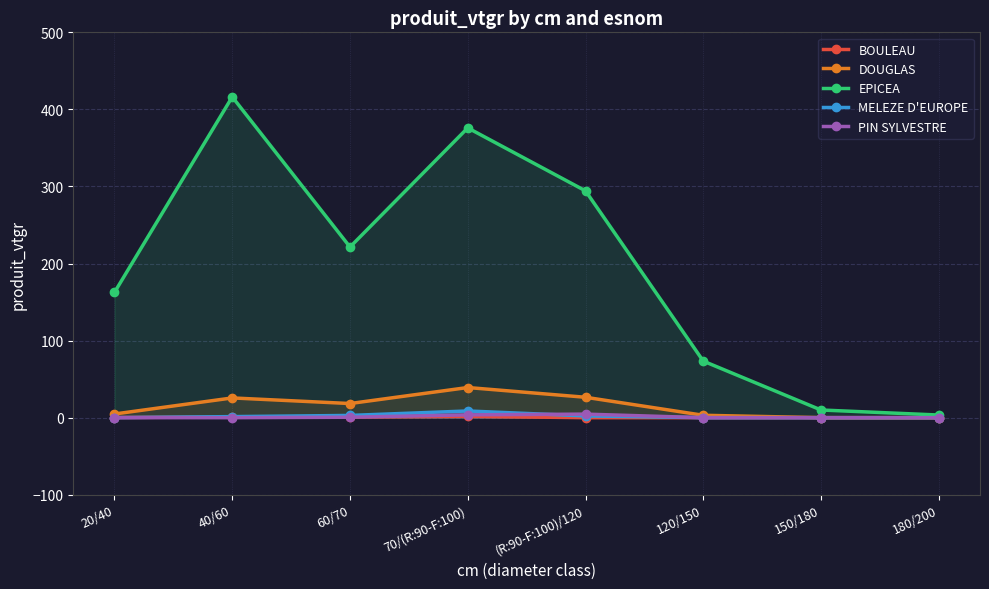

Where is the first local maximum for PIN SYLVESTRE?

(R:90-F:100)/120